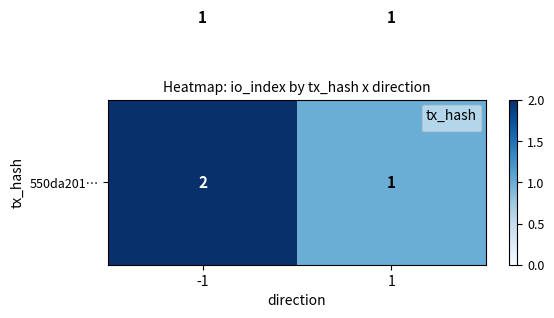

What is the maximum value shown in the chart?

2